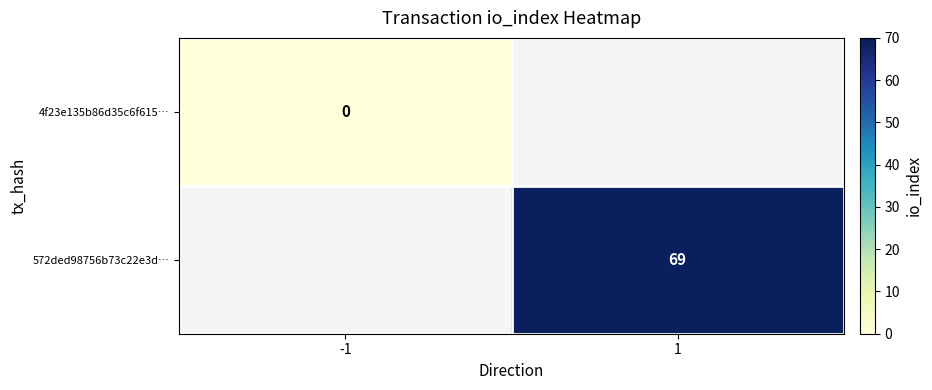

Between -1 and 1, which is larger?

1